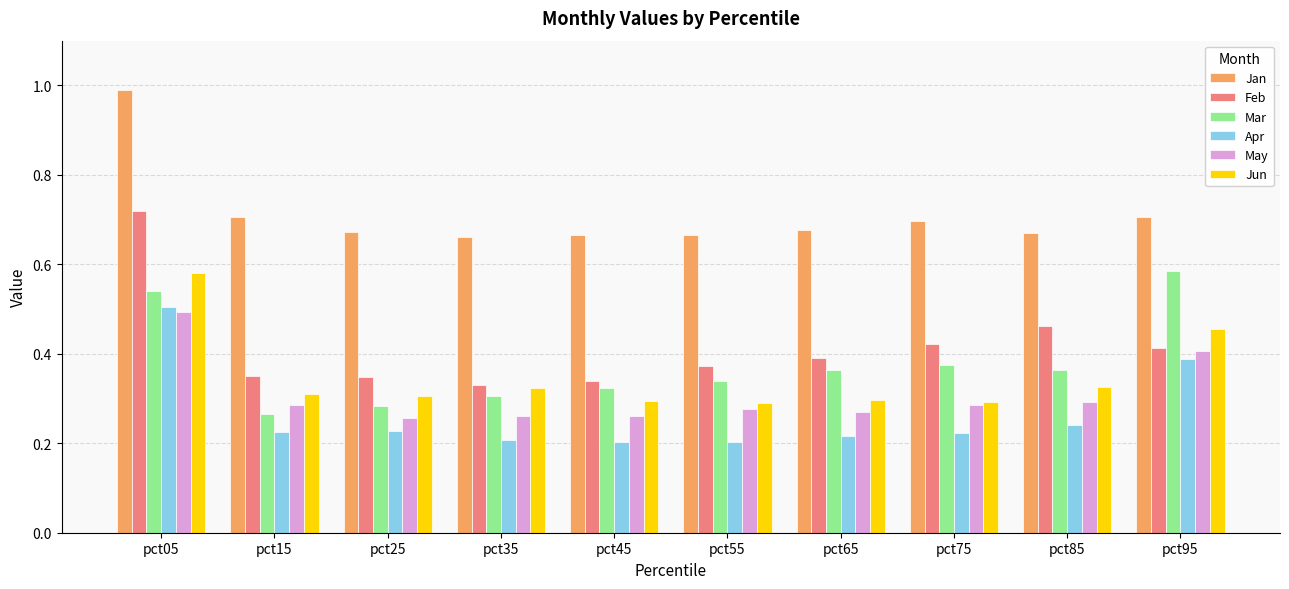

Which label corresponds to the largest value in the chart?

pct05